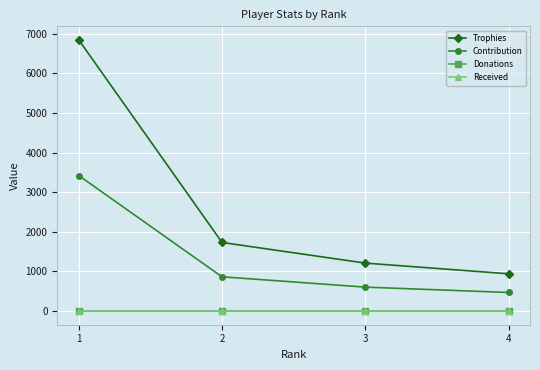

Which series has the largest total across all categories?

Trophies